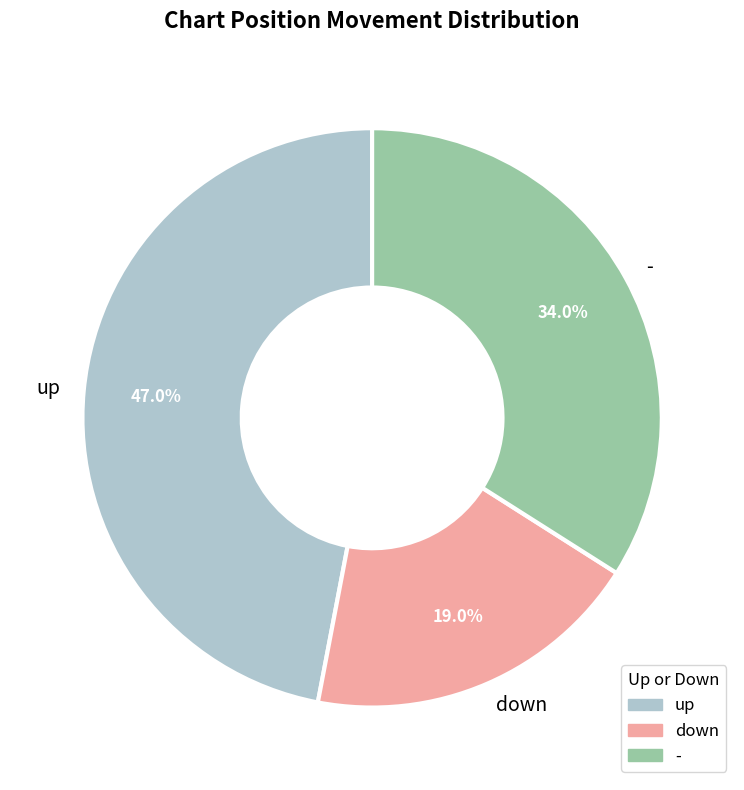

Is it true that down is 19% of the pie?

True